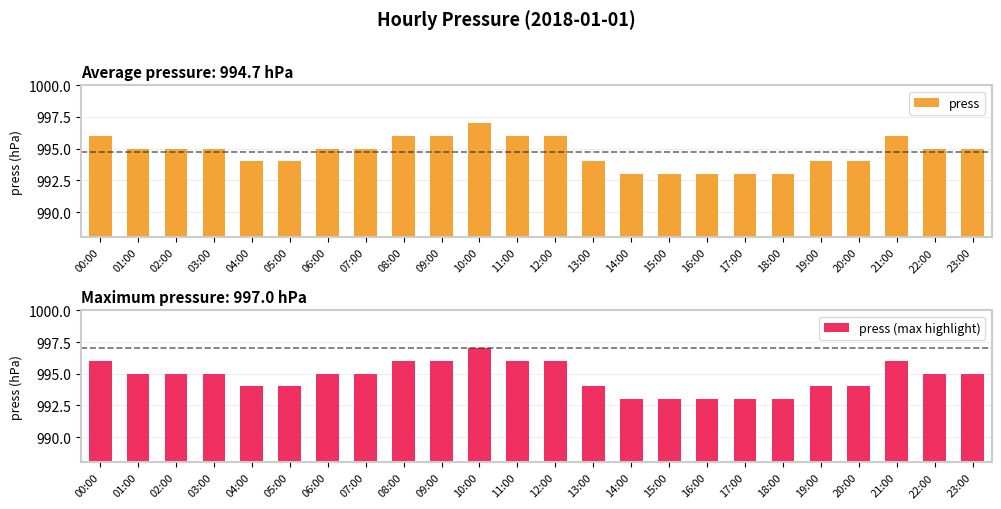

List the labels in order of press (max highlight) value, smallest first.

14:00, 15:00, 16:00, 17:00, 18:00, 04:00, 05:00, 13:00, 19:00, 20:00, 01:00, 02:00, 03:00, 06:00, 07:00, 22:00, 23:00, 00:00, 08:00, 09:00, 11:00, 12:00, 21:00, 10:00